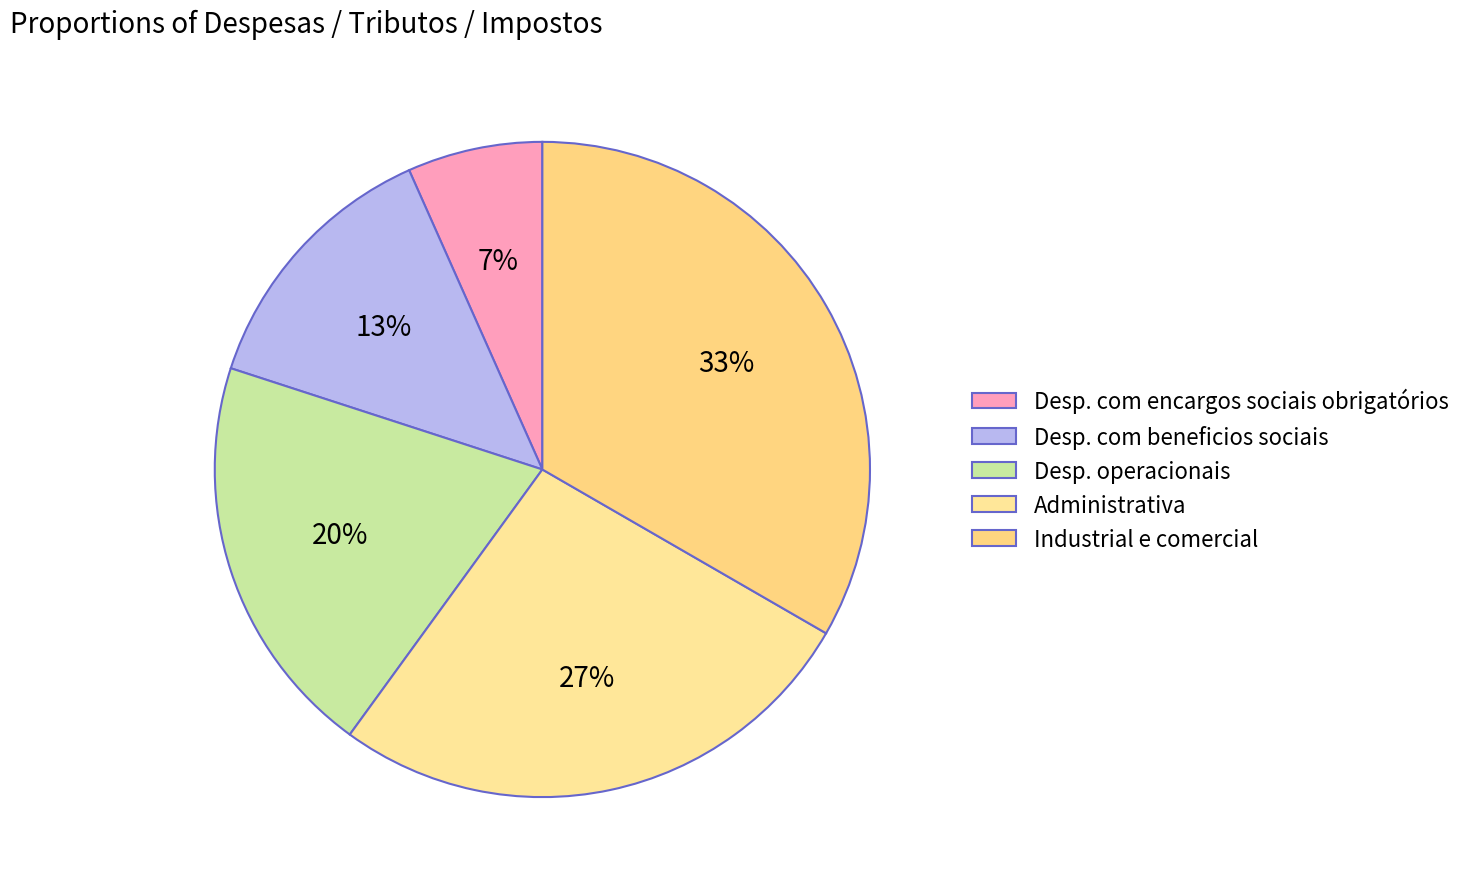

How much of the chart is everything except Desp. com encargos sociais obrigatórios?

93.3%